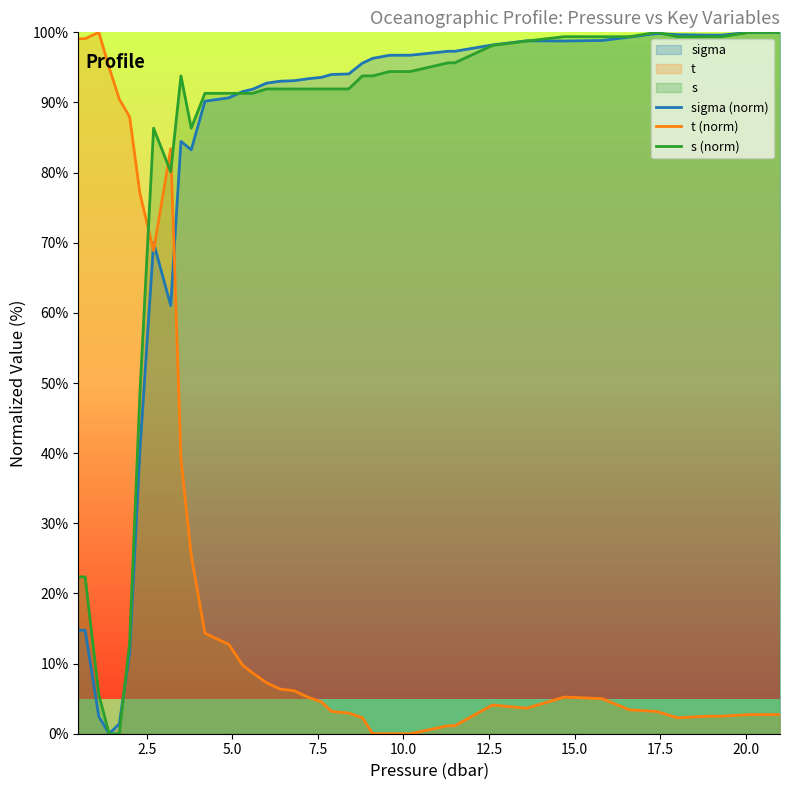

Which series has the widest spread of values?

sigma (norm)